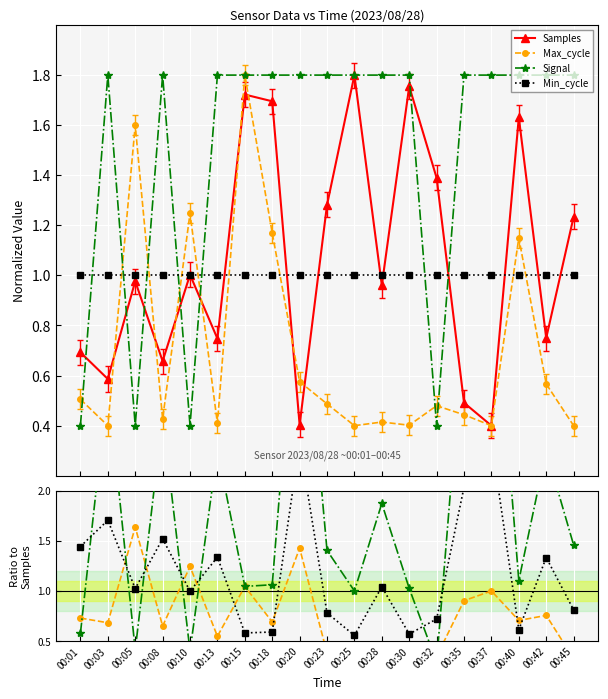

Which series ends up on top after the final intersection of Signal and Min_cycle?

Signal